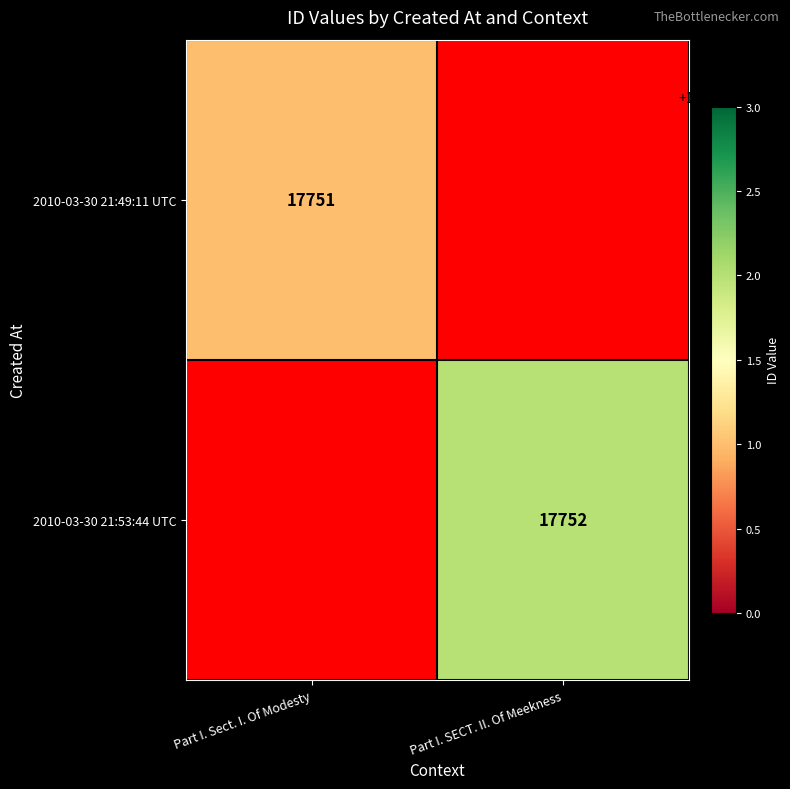

True or false: 2010-03-30 21:49:11 UTC has a value of 17751 at Part I. Sect. I. Of Modesty.

True